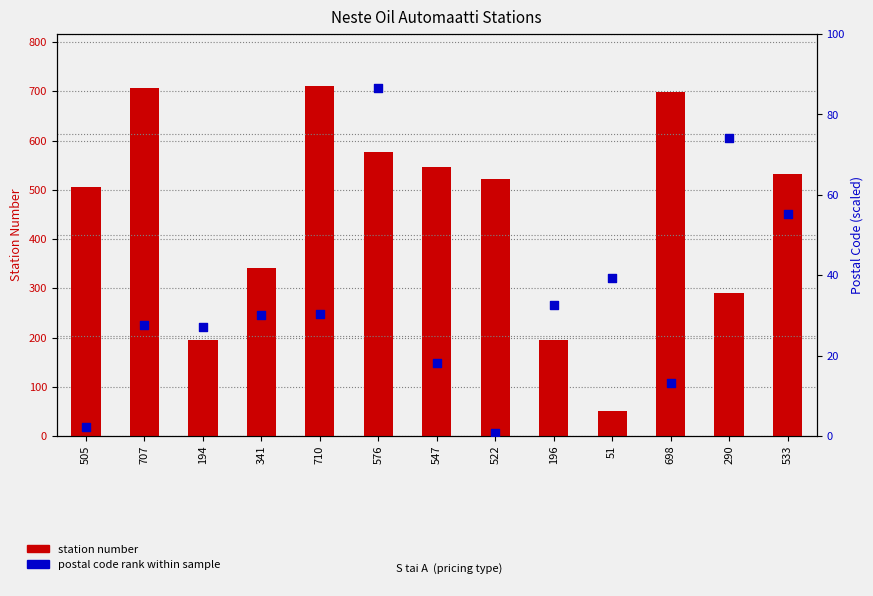

At how many categories does at least one series exceed 195?

11